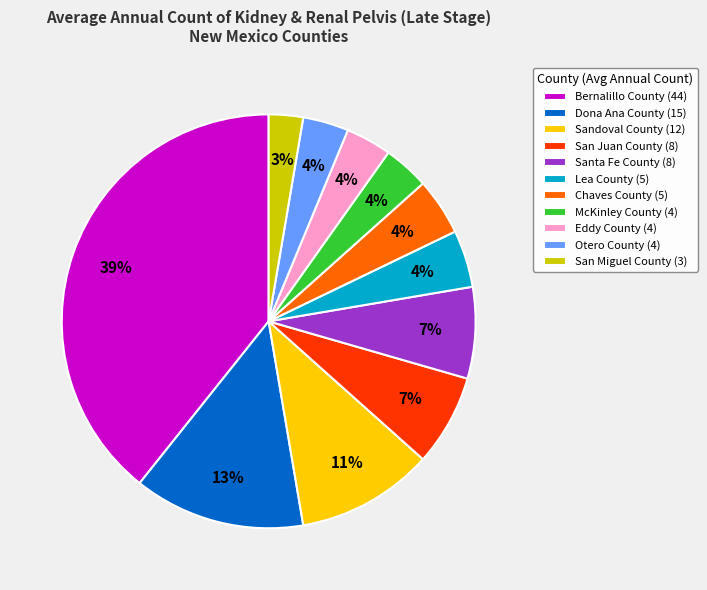

How many segments does this pie chart have?

11